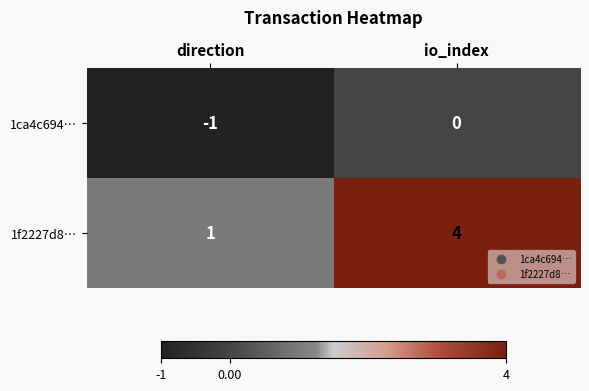

How many series are shown in this chart?

2